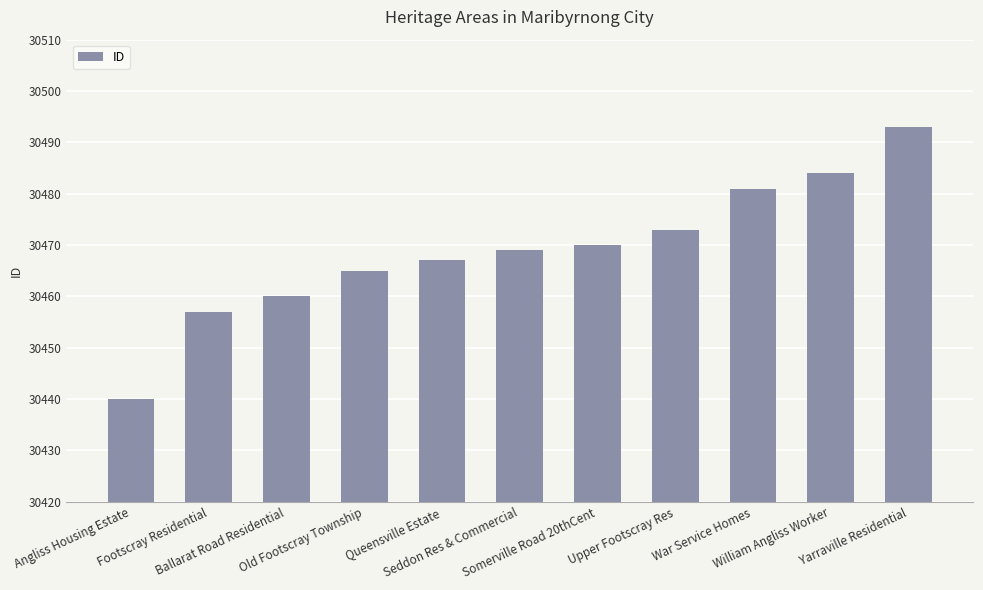

What is the change in value from Footscray Residential to Yarraville Residential?

+36